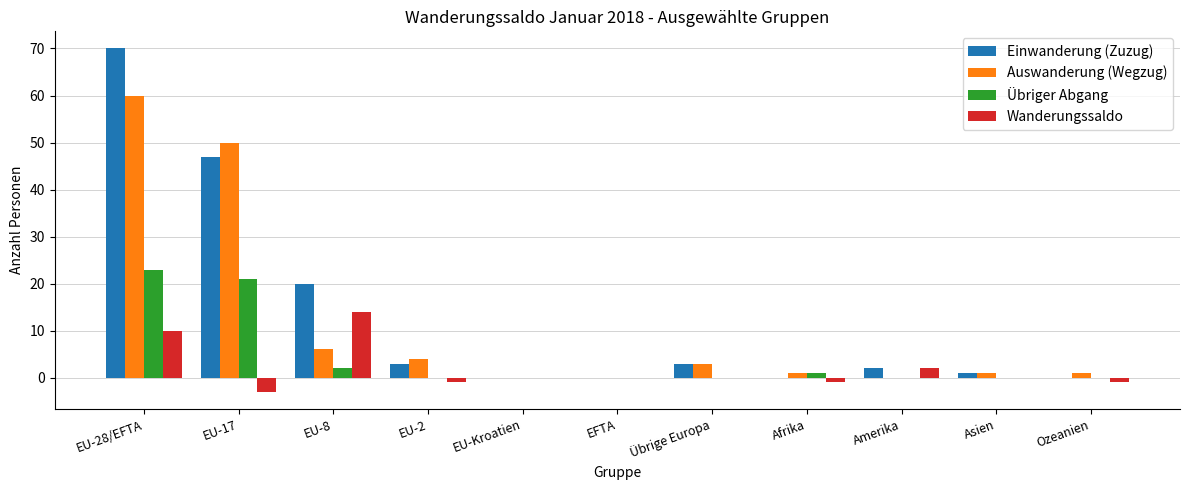

The Wanderungssaldo series shows -1 at Afrika. True or false?

True